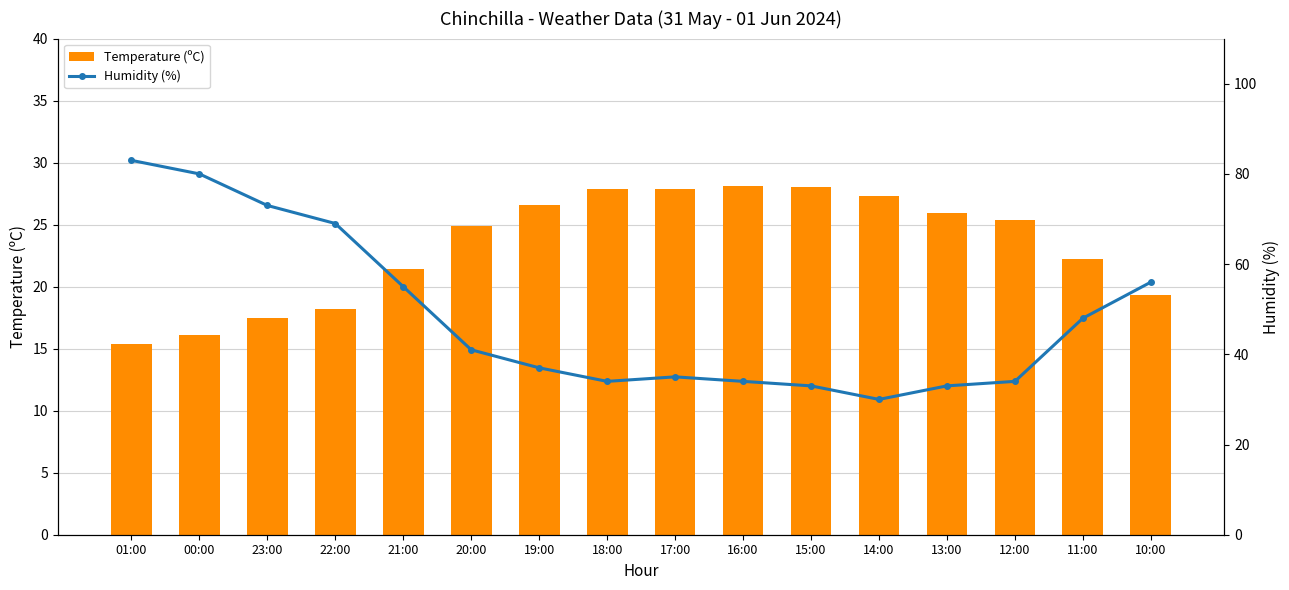

Between 17:00 and 10:00, which series saw the biggest shift?

Humidity (%)